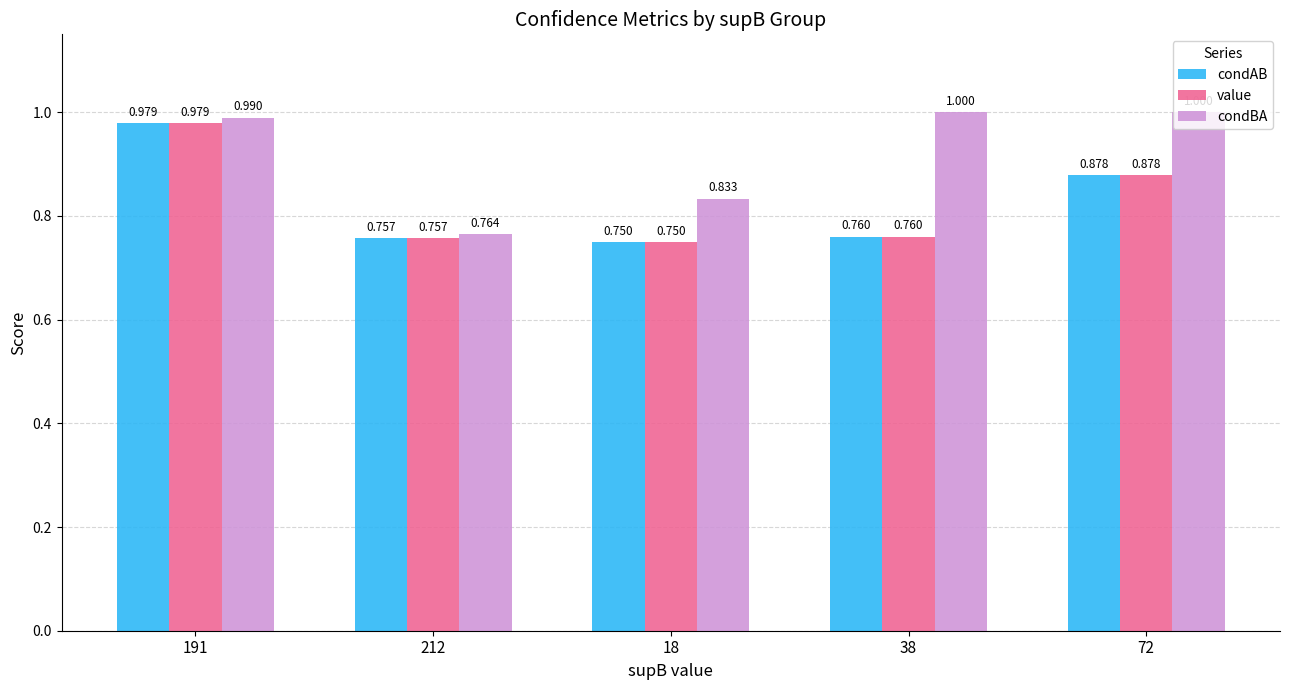

What is the label of the 5th bar from the left?

72